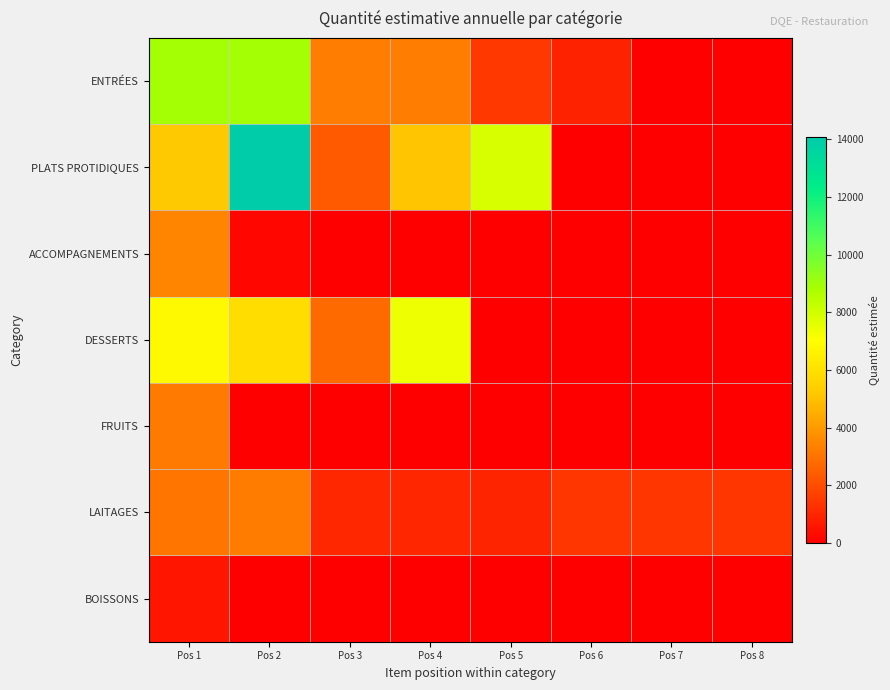

How many categories are shown in the chart?

8